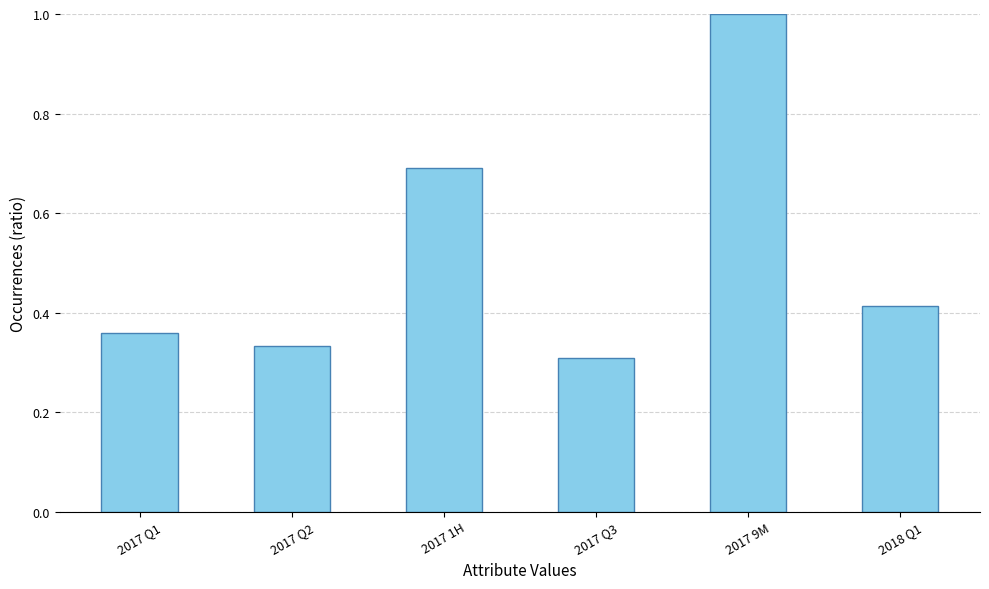

What is the difference between the values at 2017 9M and 2018 Q1?

0.6